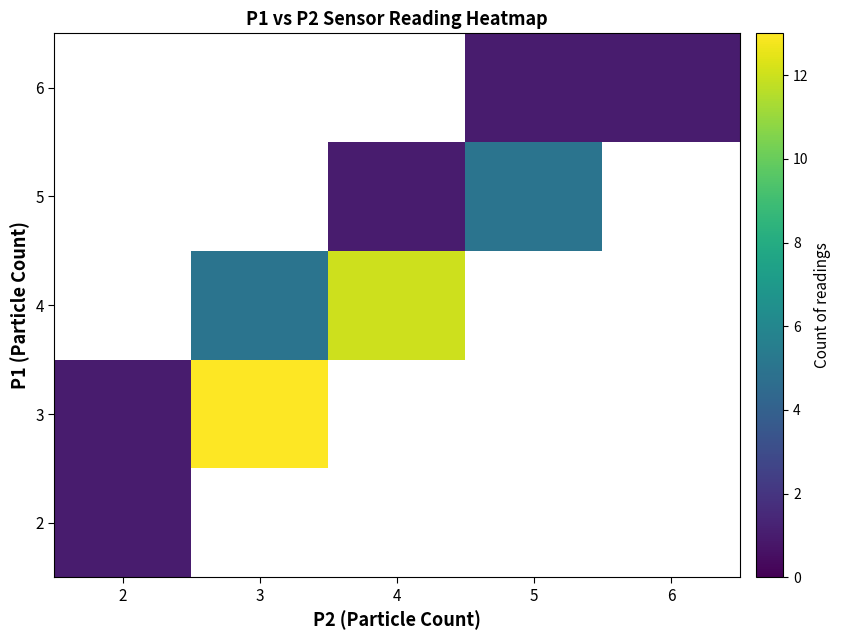

The value of 2 at 2 is 1.0. True or false?

True